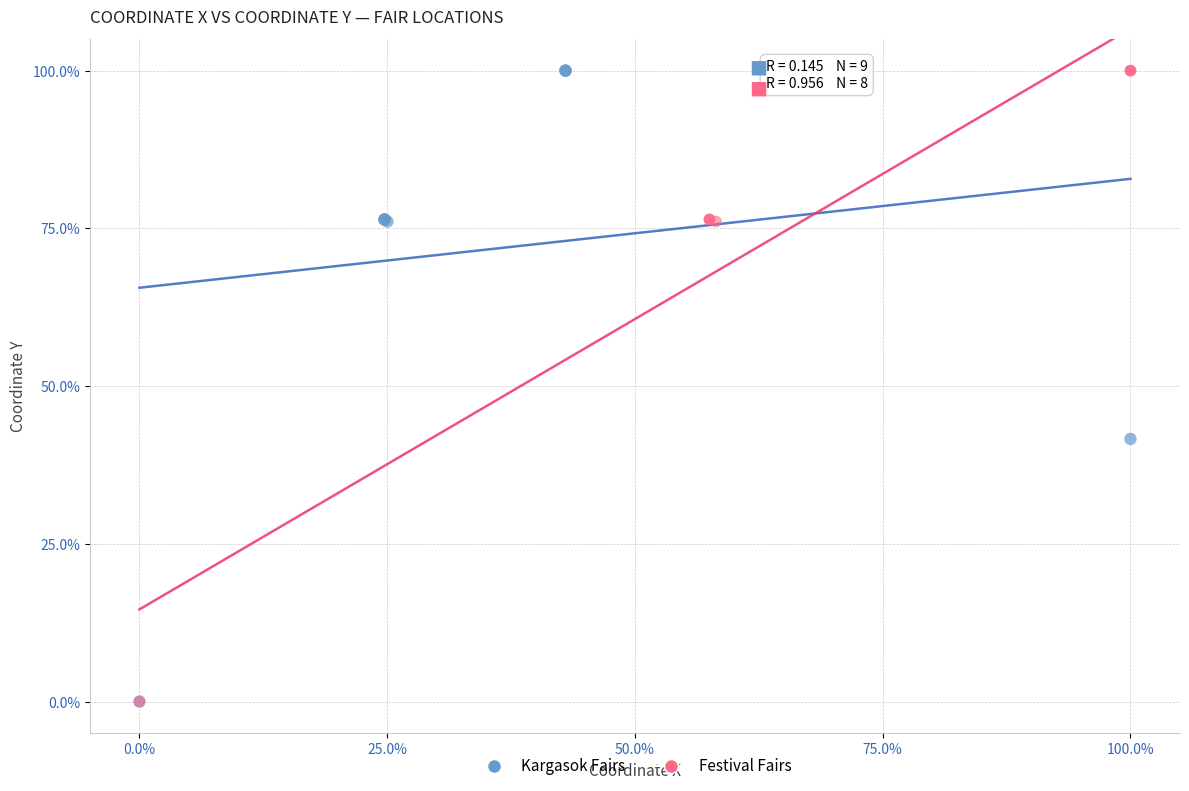

What are all the series names shown in the legend?

Kargasok Fairs, Festival Fairs